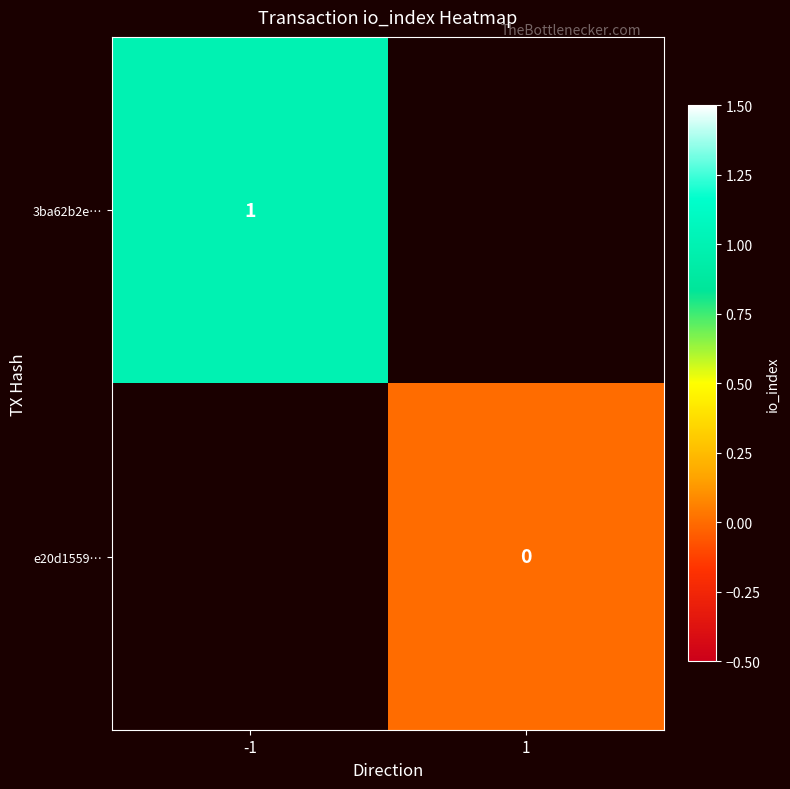

True or false: 3ba62b2e… has a value of 1 at -1.

True